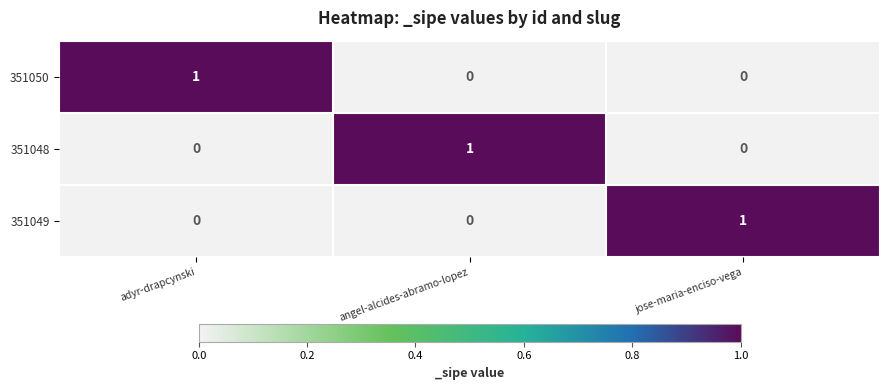

The 351050 series shows 0 at angel-alcides-abramo-lopez. True or false?

True